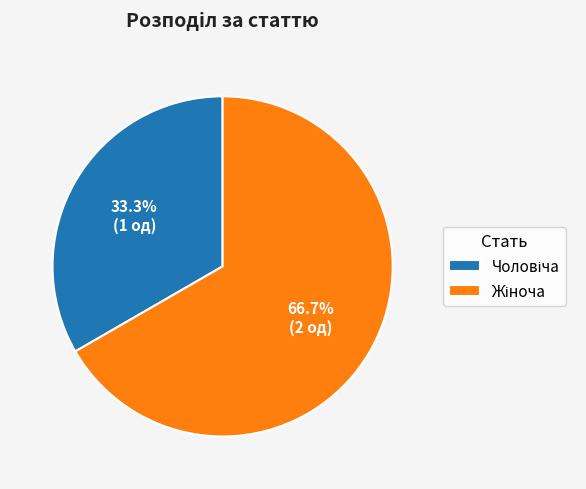

Is there a majority slice in this chart?

Yes